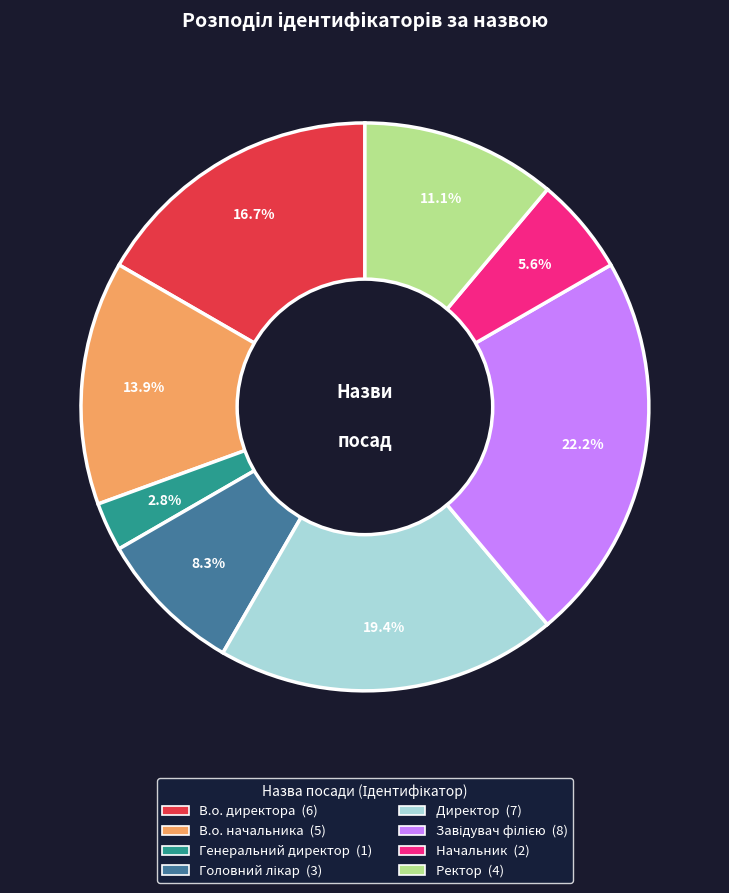

The Ректор slice represents 11% of the pie. True or false?

True